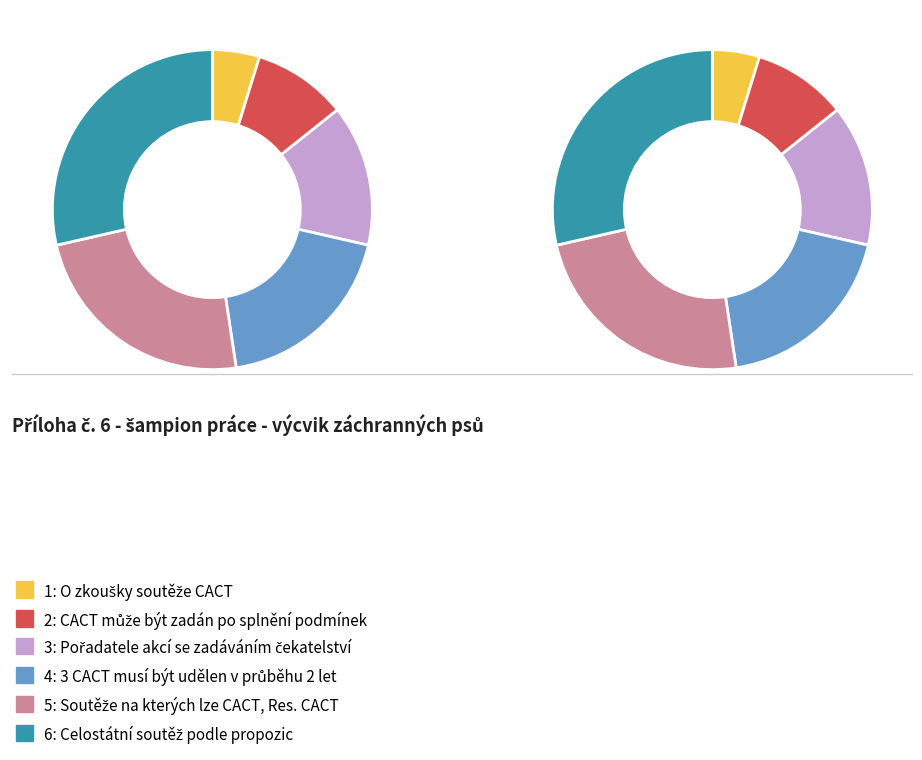

To the nearest percent, what portion does 1 represent?

5%